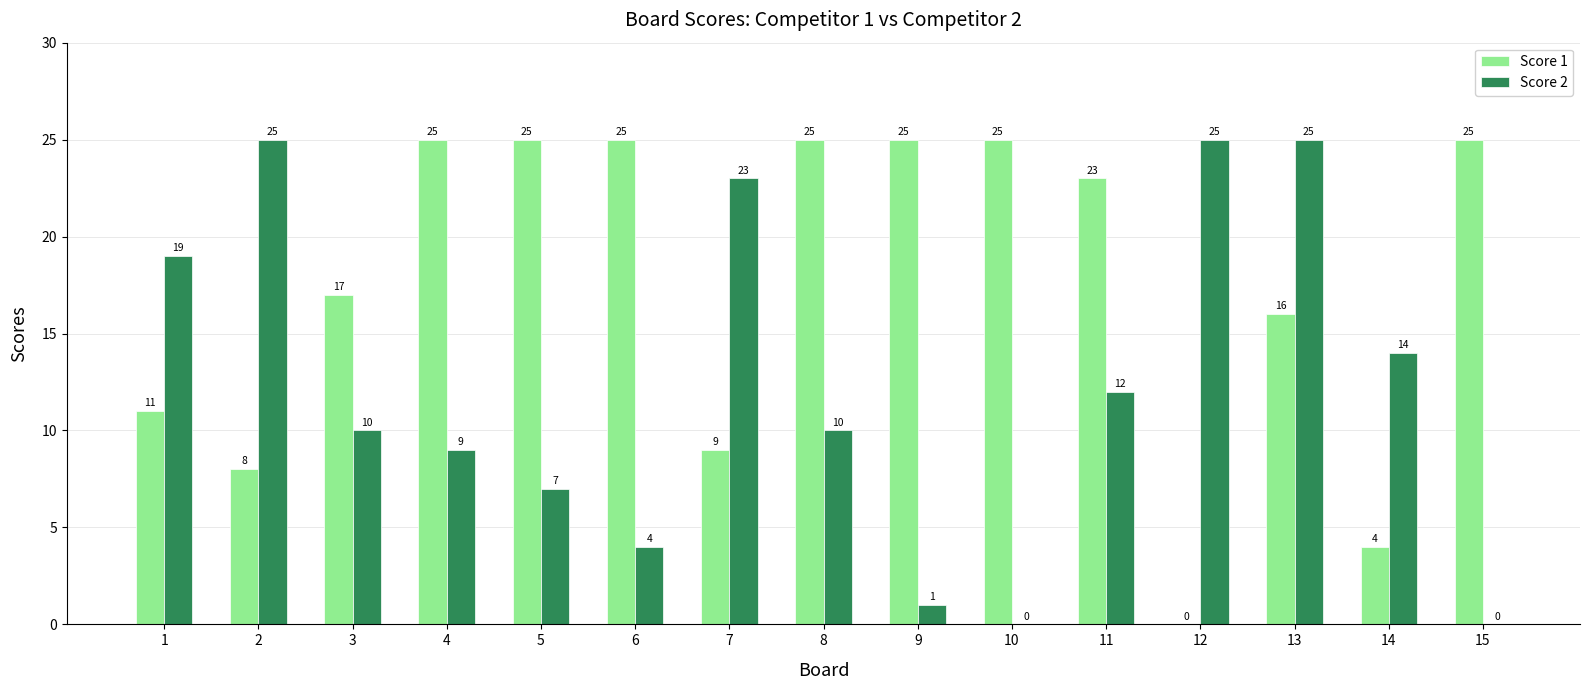

Between 3 and 7, which series saw the biggest shift?

Score 2